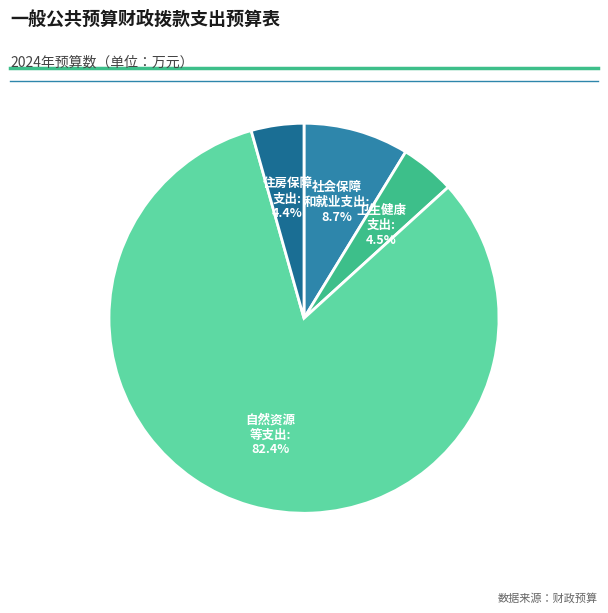

Which category has the smallest portion of the pie?

住房保障支出